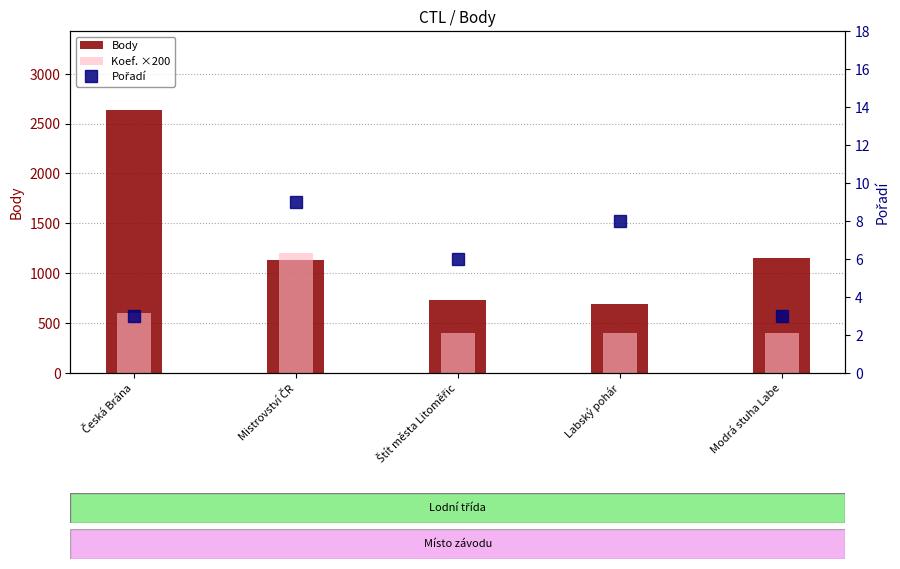

Rank the series at Mistrovství ČR from highest to lowest value.

Koef. ×200, Body, Pořadí